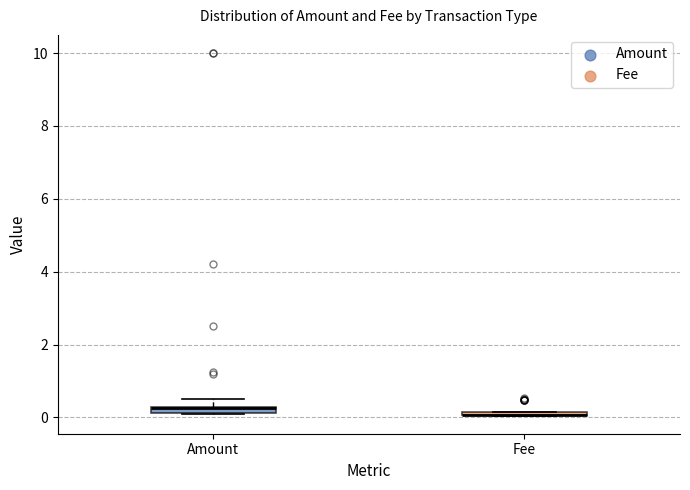

Where is the upper edge of the box for Amount on the y-axis? The values are not printed on the chart, so give them approximately, as read against the axis.

0.4